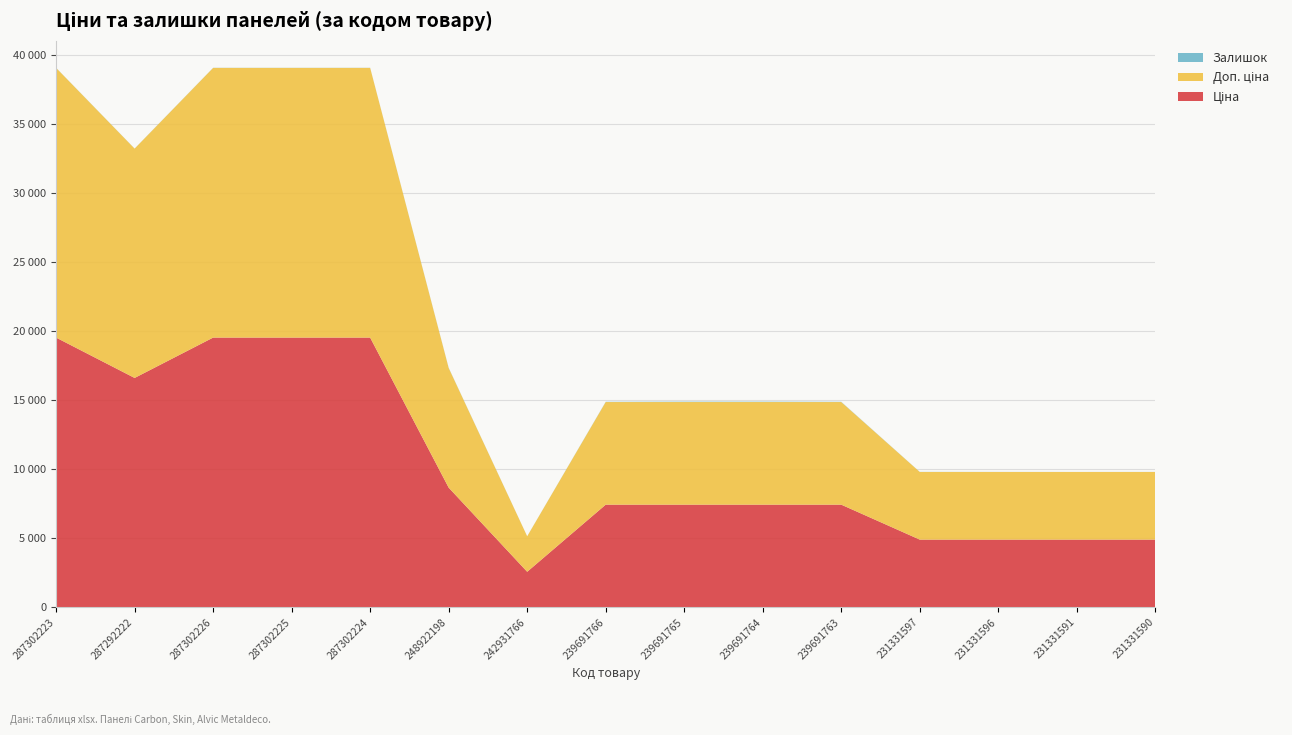

Reading left to right, list all the values displayed in this chart.

Ціна: 287302223=19542.7	287292222=16618.0	287302226=19542.7	287302225=19542.7	287302224=19542.7	248922198=8669.7	242931766=2572.0	239691766=7436.2	239691765=7436.2	239691764=7436.2	239691763=7436.2	231331597=4903.4	231331596=4903.4	231331591=4903.4	231331590=4903.4
Доп. ціна: 287302223=19542.7	287292222=16618.0	287302226=19542.7	287302225=19542.7	287302224=19542.7	248922198=8669.7	242931766=2572.0	239691766=7436.2	239691765=7436.2	239691764=7436.2	239691763=7436.2	231331597=4903.0	231331596=4903.0	231331591=4903.0	231331590=4903.0
Залишок: 287302223=8.0	287292222=6.0	287302226=8.0	287302225=7.0	287302224=8.0	248922198=15.0	242931766=3.0	239691766=17.0	239691765=28.0	239691764=27.0	239691763=17.0	231331597=6.0	231331596=4.0	231331591=2.0	231331590=4.0